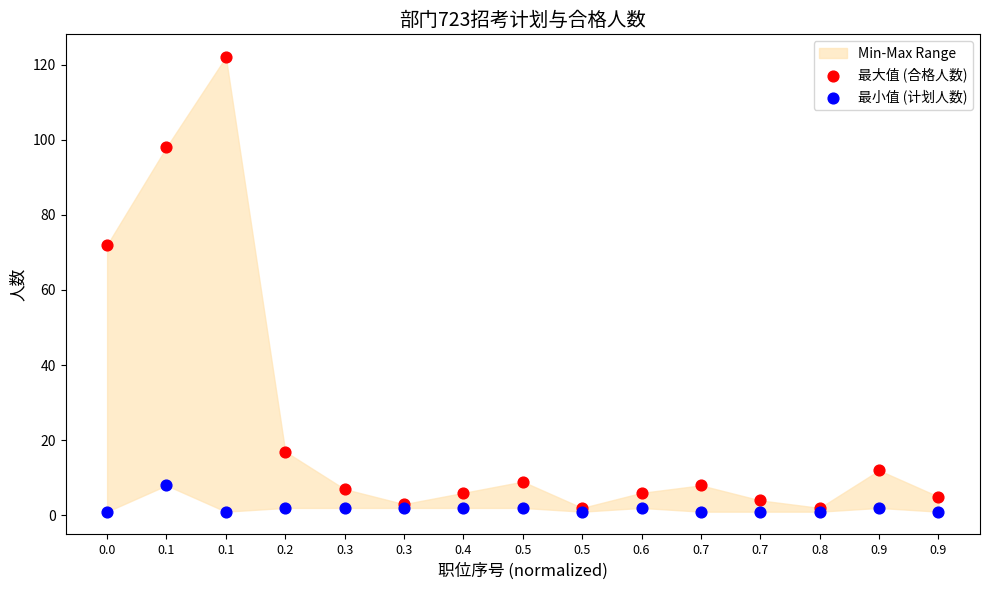

In the 最大值 (合格人数) series, what Y value is closest to 62?

72